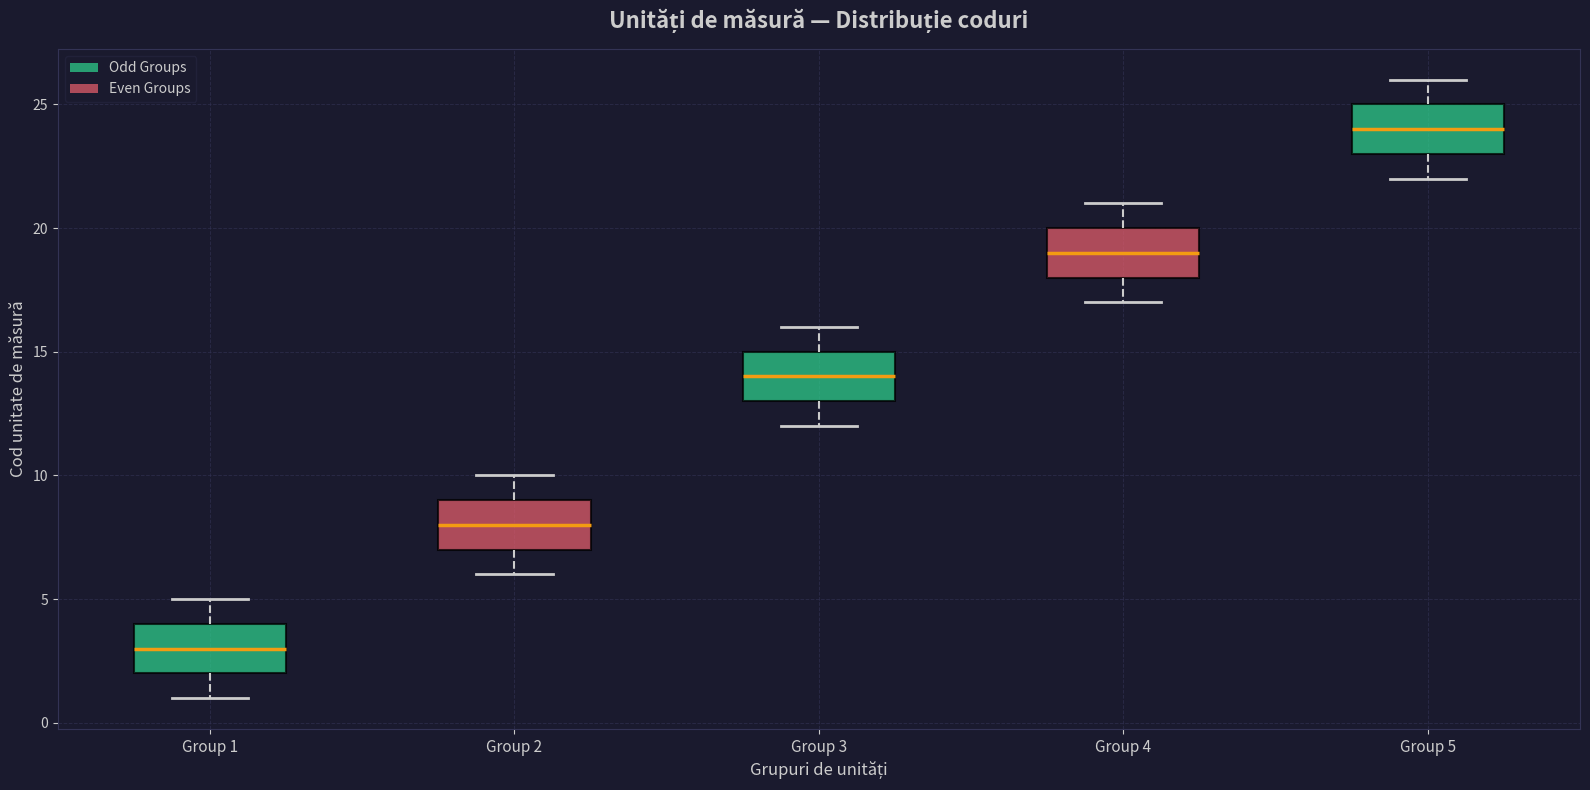

Reading left to right, read every box against the y-axis: the position of its median line, the range the box covers, and the ends of its whiskers. The values are not printed on the chart, so give them approximately, as read against the axis.

Group 1: median 3, box 2 to 4, whiskers 1 to 5
Group 2: median 8, box 7 to 9, whiskers 6 to 10
Group 3: median 14, box 13 to 15, whiskers 12 to 16
Group 4: median 19, box 18 to 20, whiskers 17 to 21
Group 5: median 24, box 23 to 25, whiskers 22 to 26